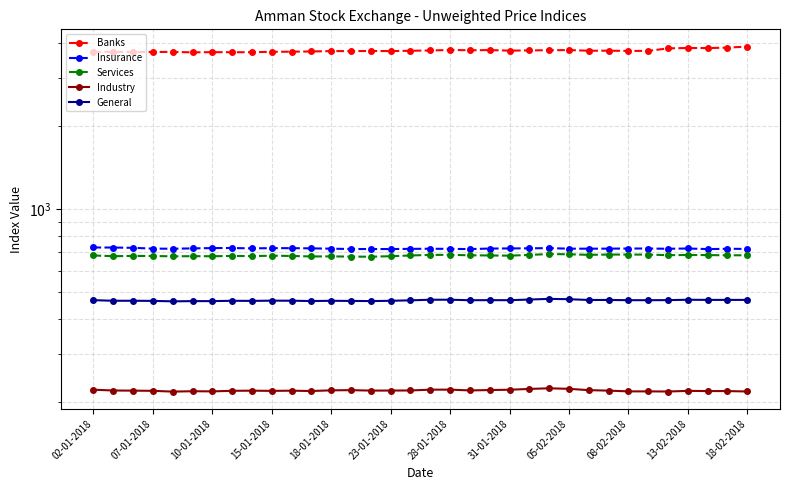

Count the number of data series in this chart.

5